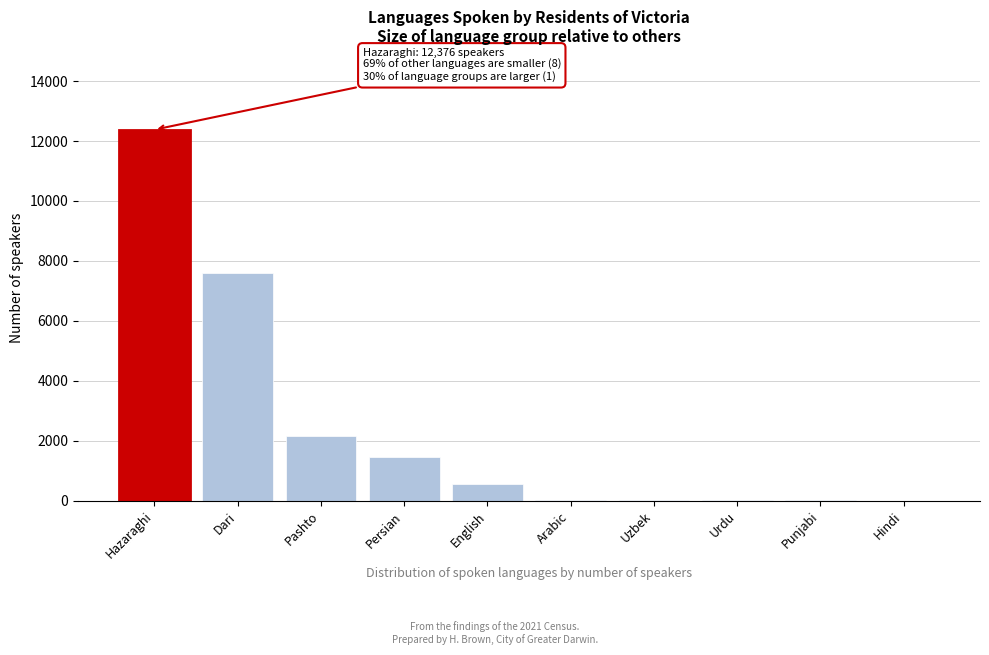

Where is the data nearest to the value 6194?

Dari